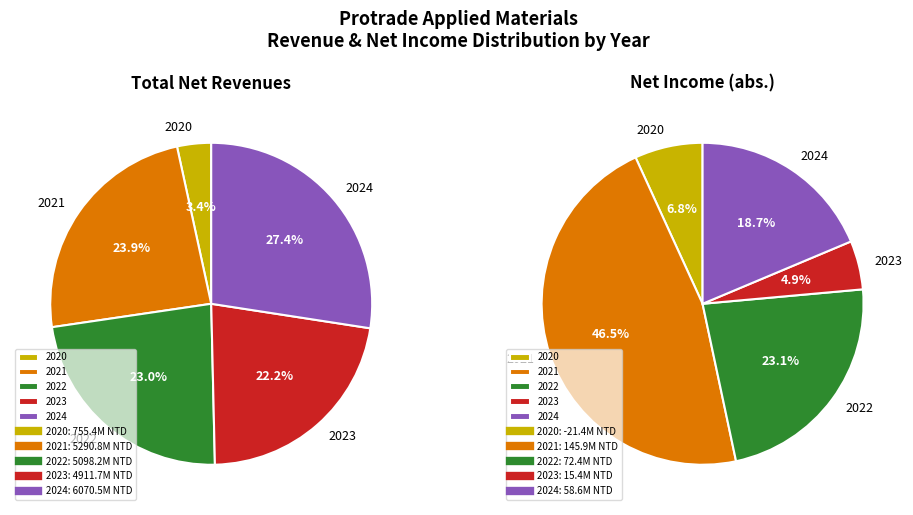

The 2024 slice represents 16% of the pie. True or false?

False